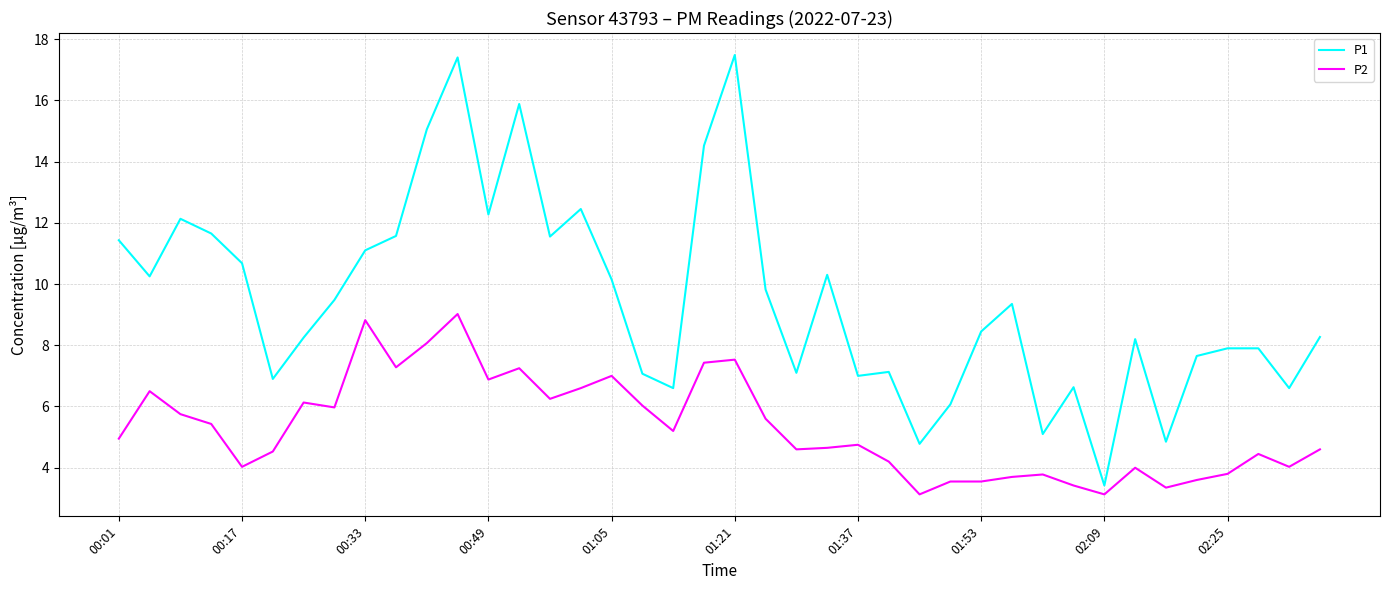

List the series in order of their overall mean, highest first.

P1, P2